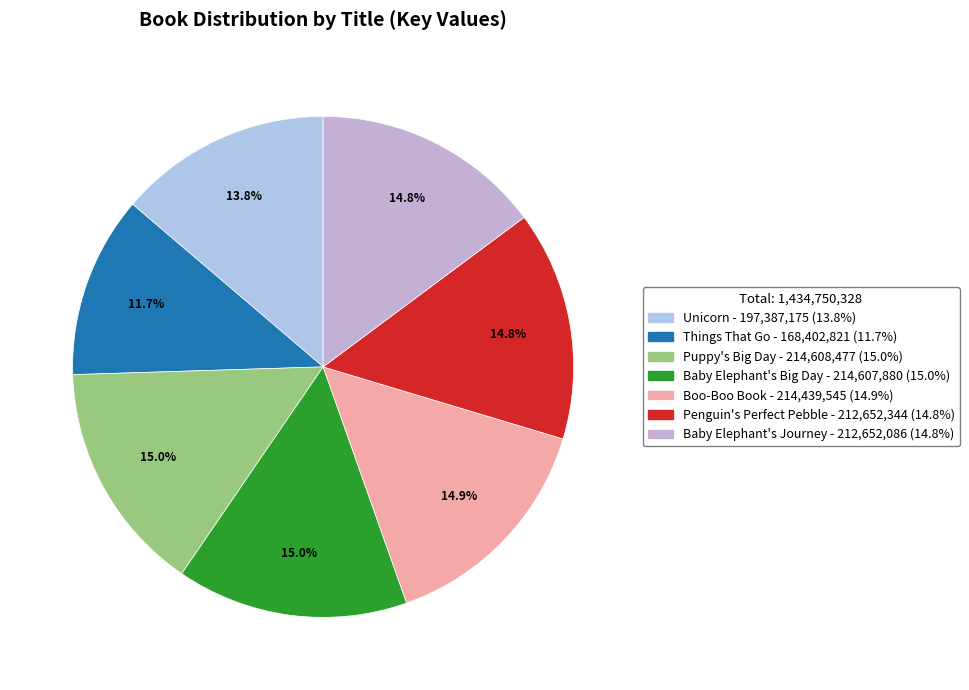

To the nearest percent, what portion does Things That Go represent?

12%